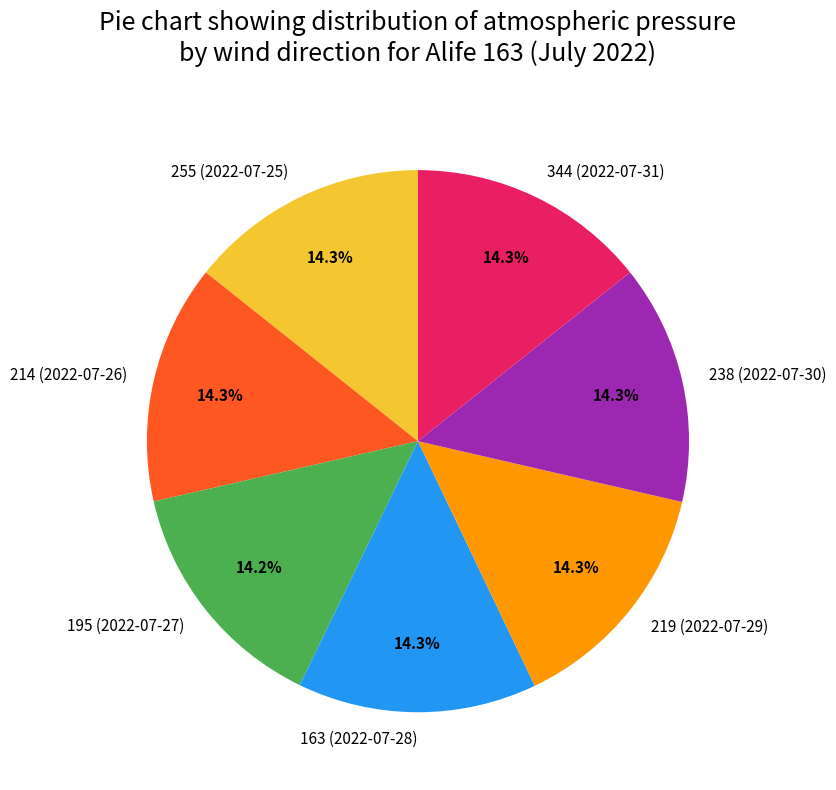

What portion of the pie excludes 195 (2022-07-27)?

85.8%